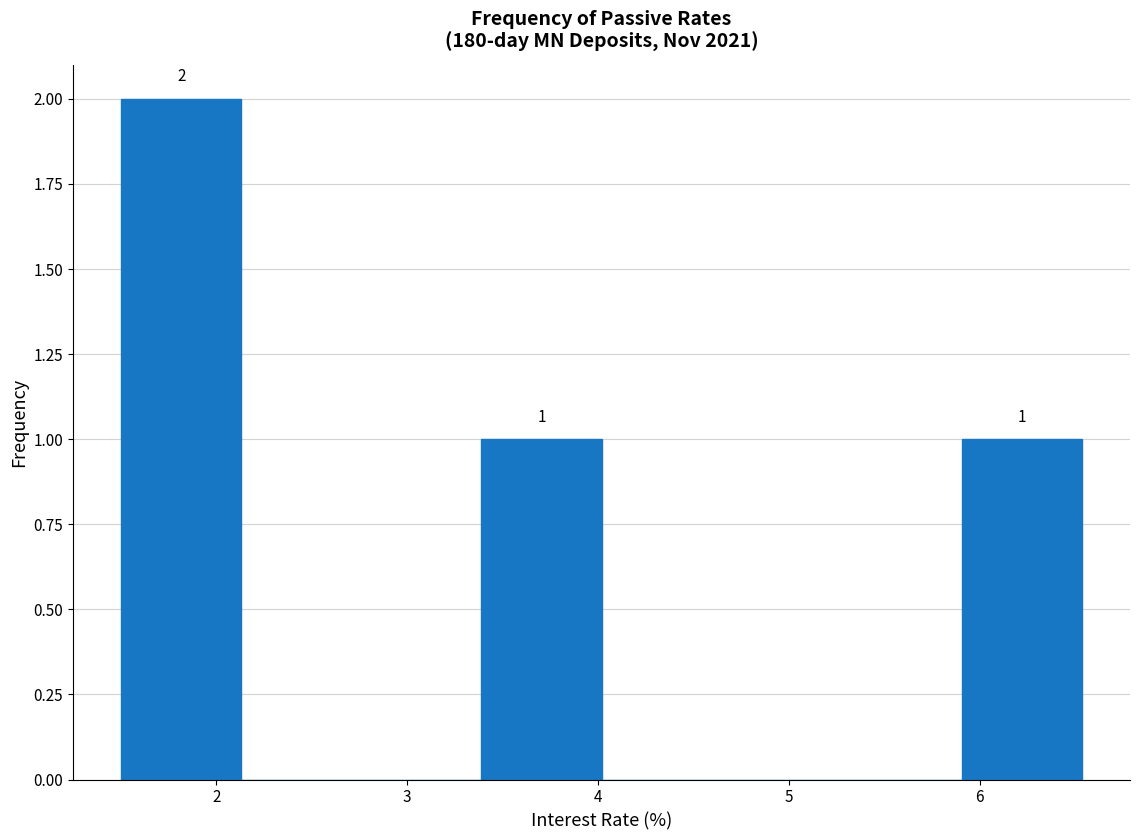

Which range on the x-axis has the tallest bar?

1.5 to 2.1